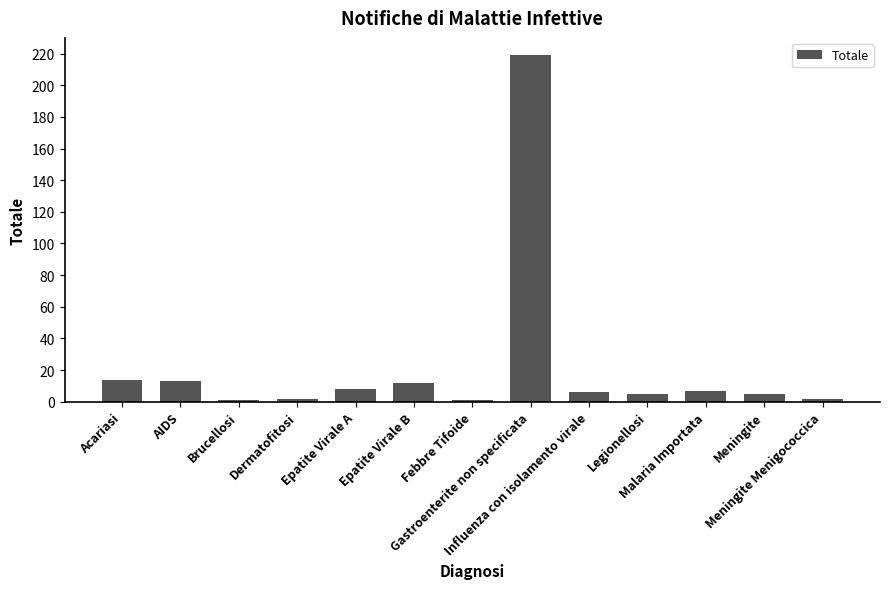

What is the difference between the maximum and minimum values?

218